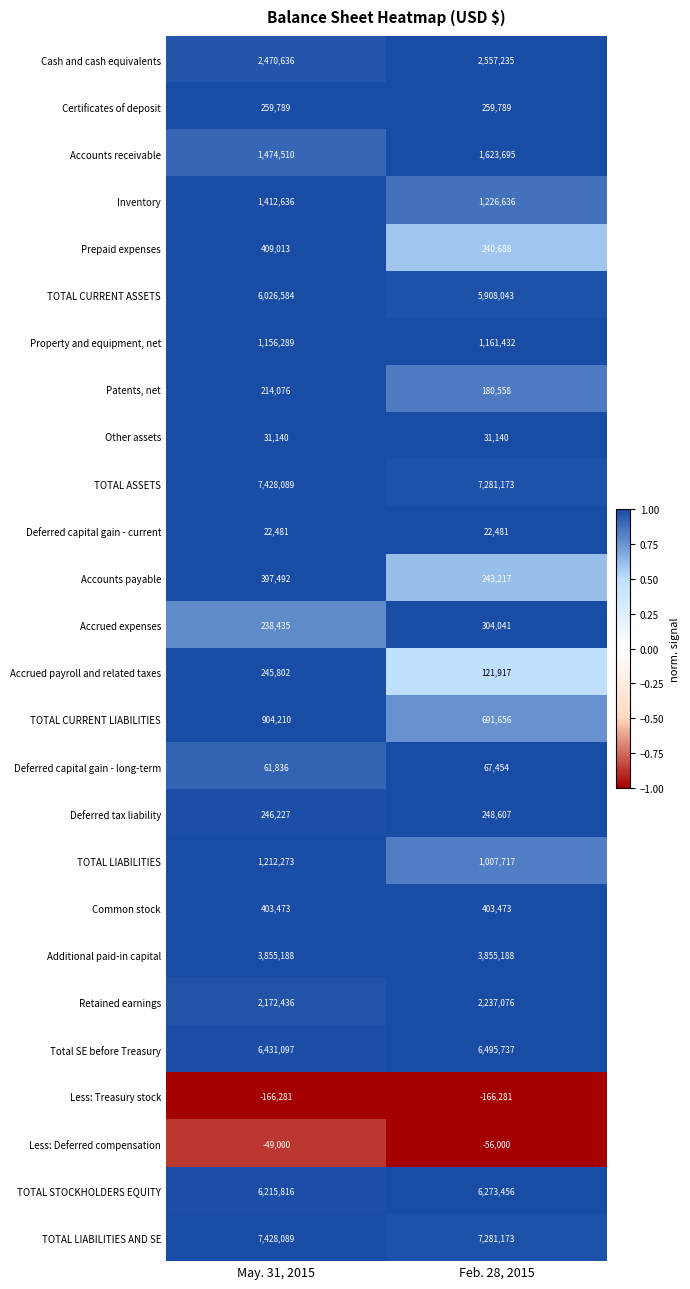

How many data points in Less: Deferred compensation are less than -49000?

1